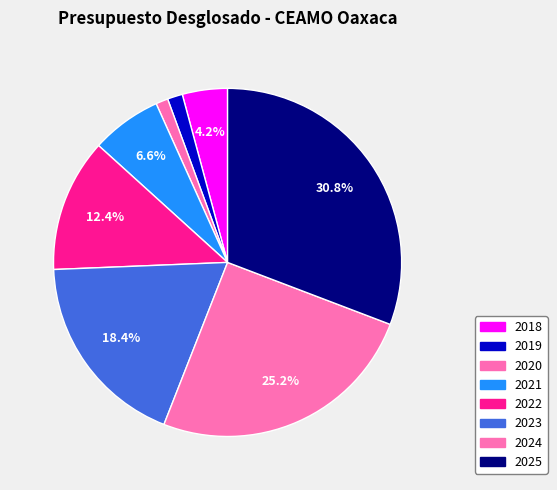

How many slices are in this pie chart?

8